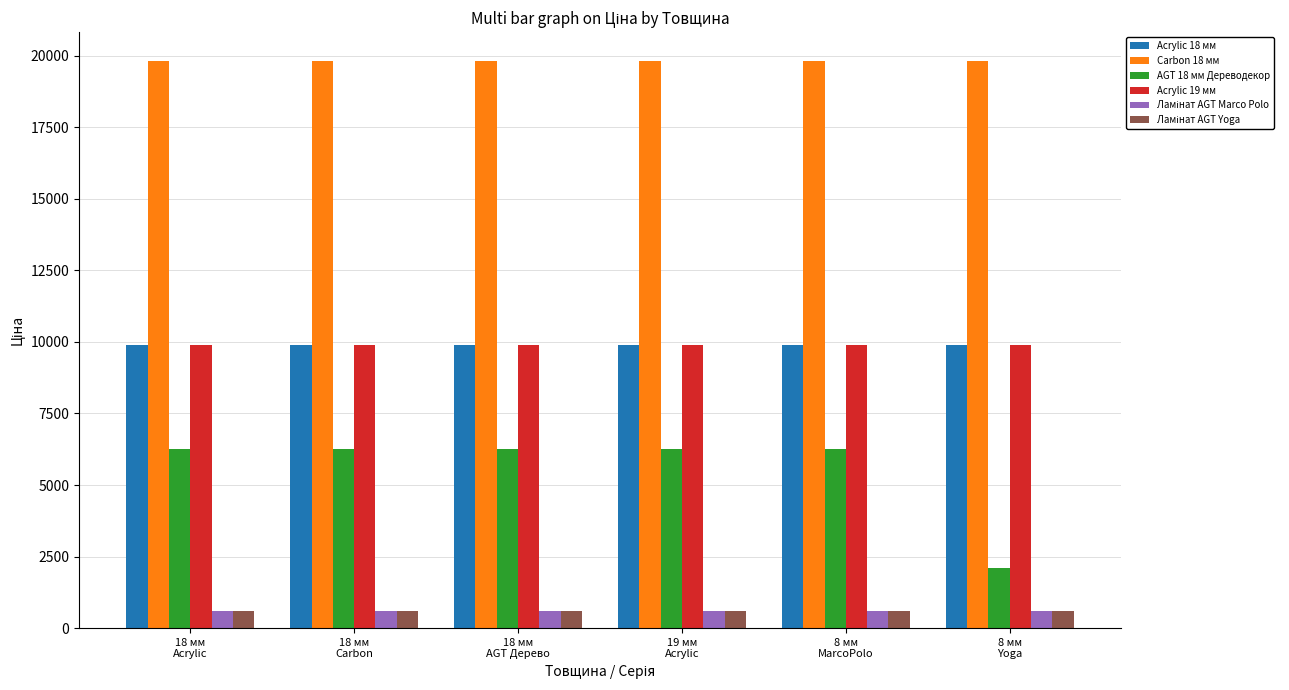

What is the difference between the highest and lowest values at 18 мм
Acrylic?

19245.1